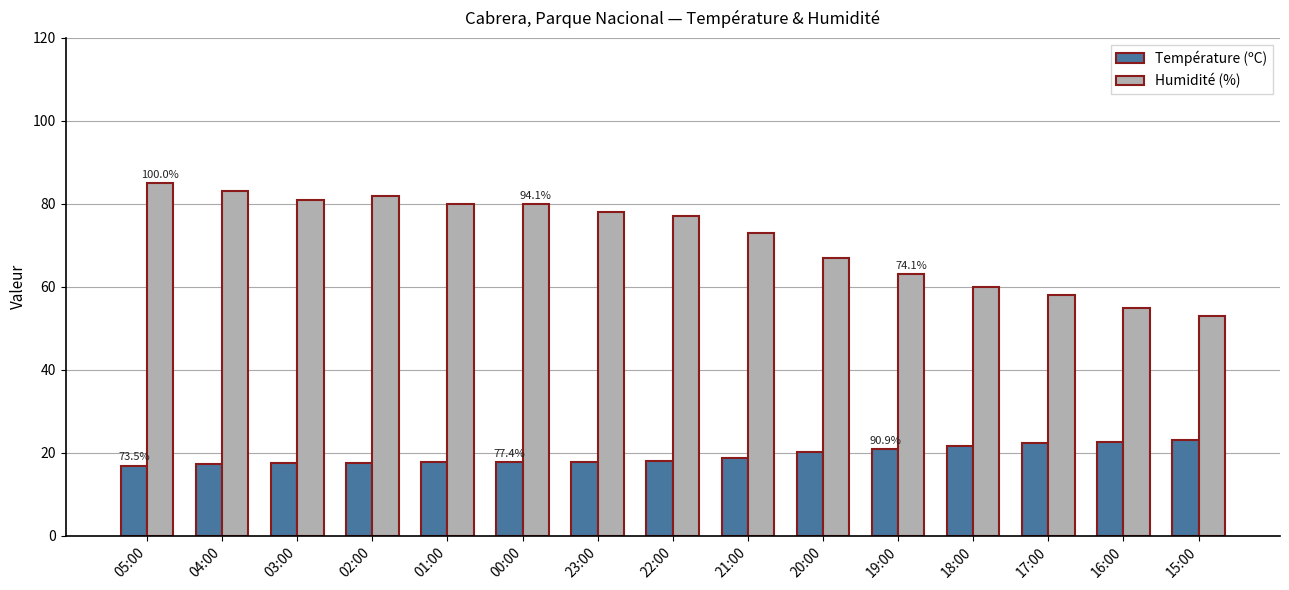

True or false: Humidité (%) has a value of 41.2 at 18:00.

False